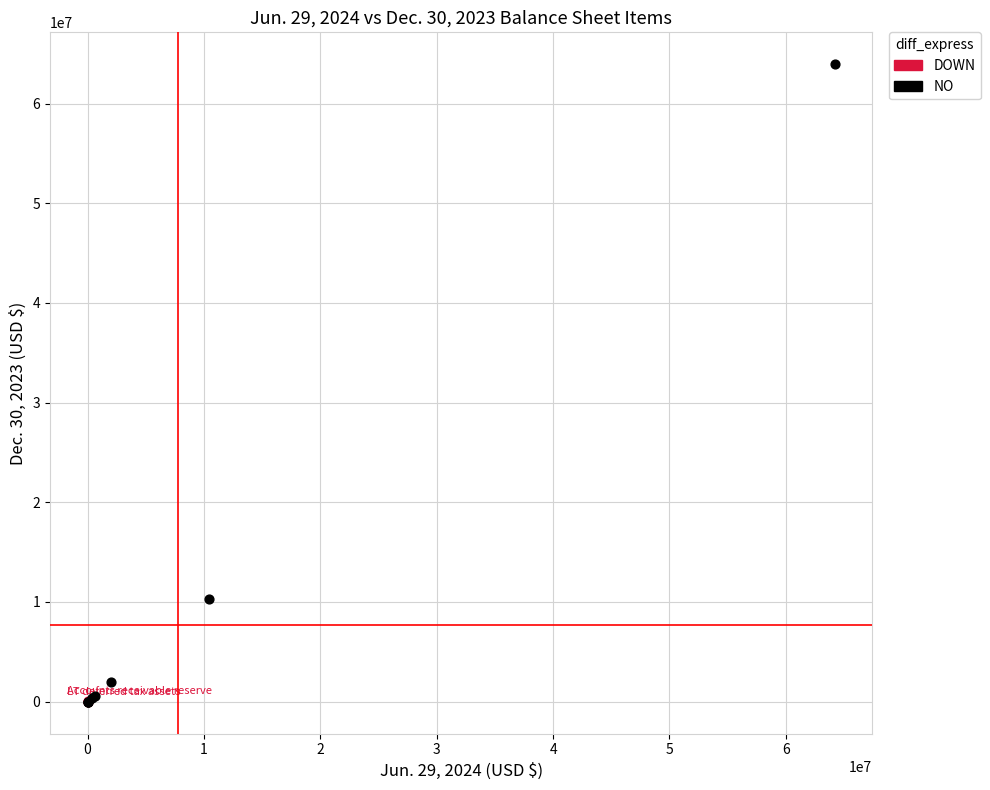

What are all the series names shown in the legend?

DOWN, NO